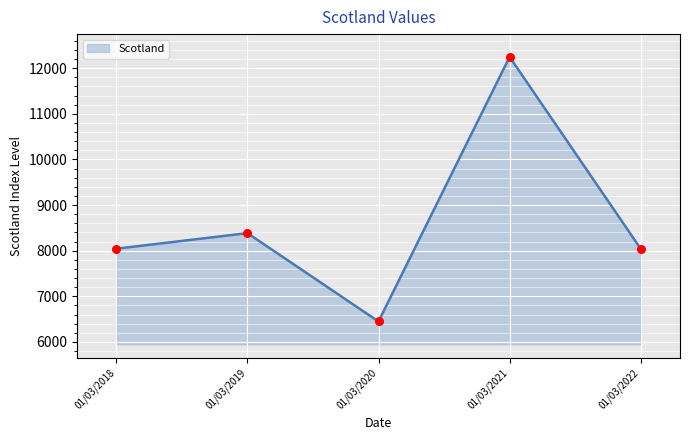

Which has a higher value, 01/03/2019 or 01/03/2020?

01/03/2019